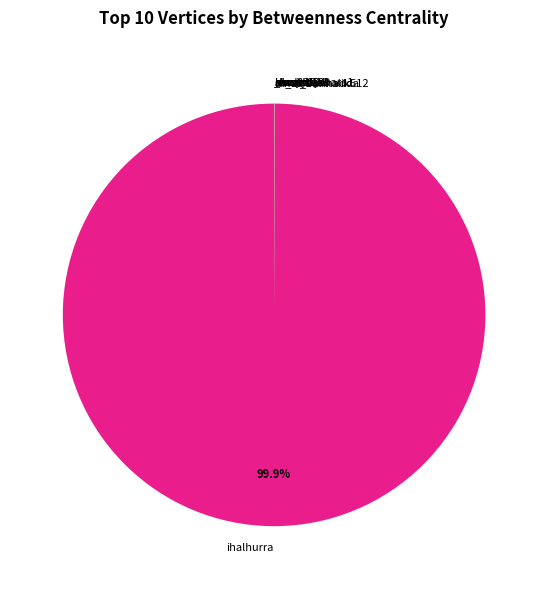

Is there a majority slice in this chart?

Yes